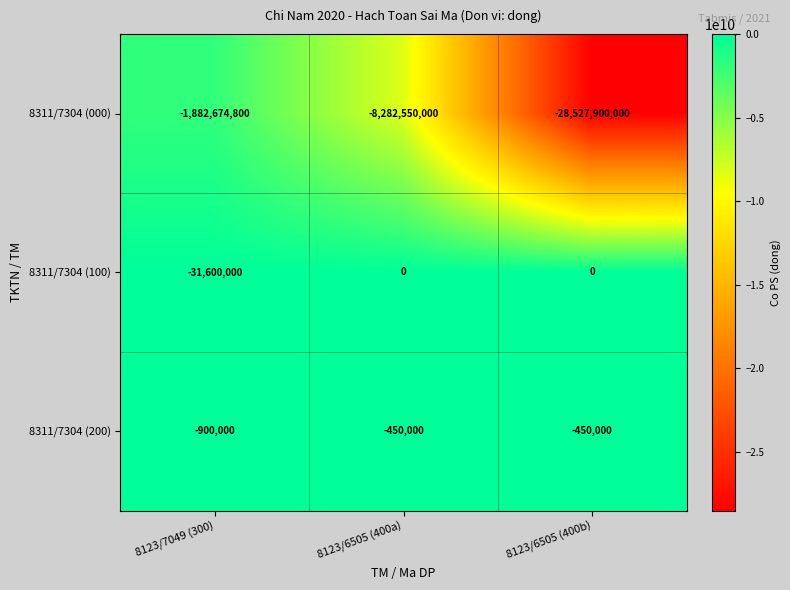

Reading left to right, list all the values displayed in this chart.

8311/7304 (000): -1882674800	-8282550000	-28527900000
8311/7304 (100): -31600000	0	0
8311/7304 (200): -900000	-450000	-450000